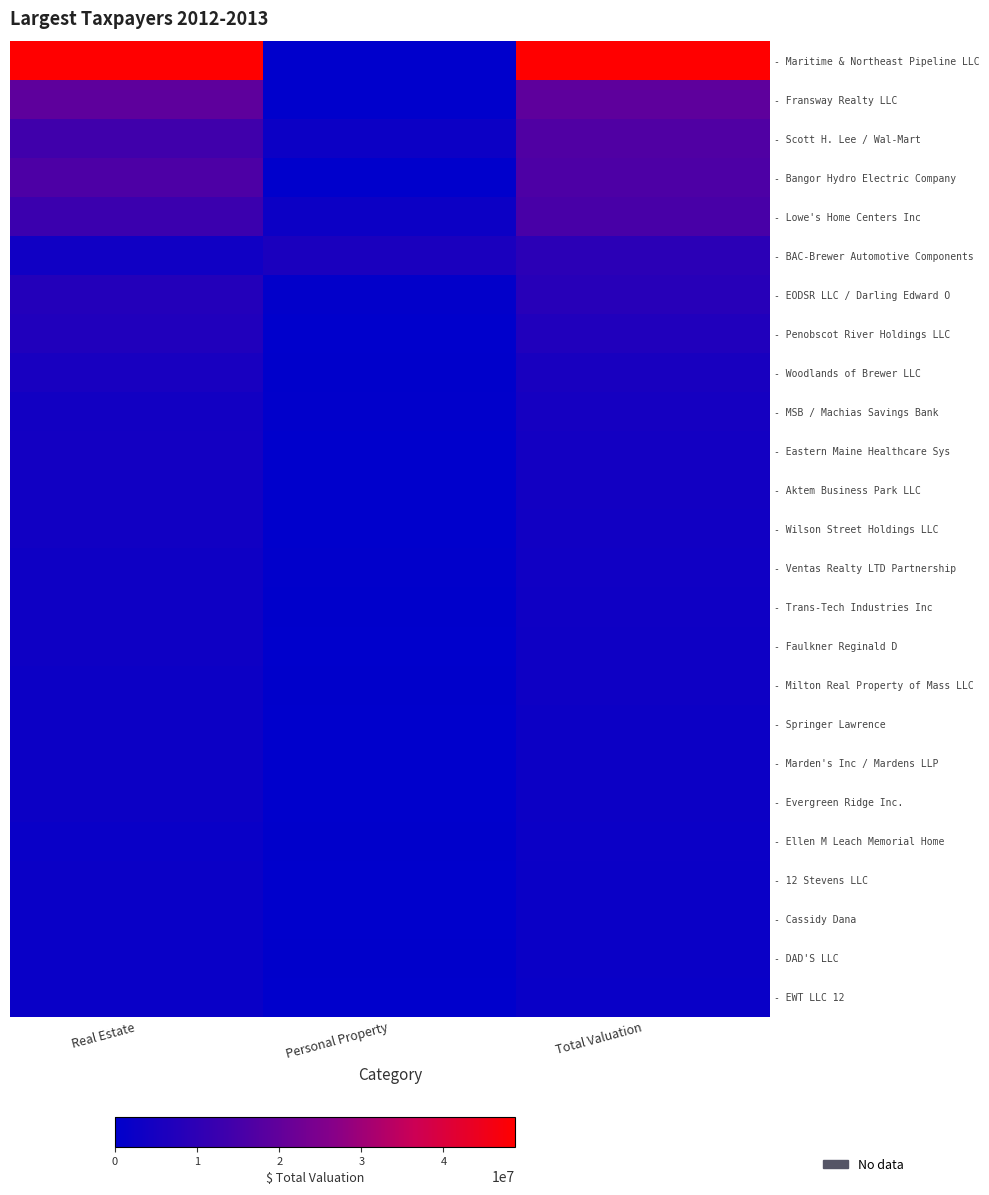

Between Real Estate and Personal Property, which series saw the biggest shift?

- Maritime & Northeast Pipeline LLC